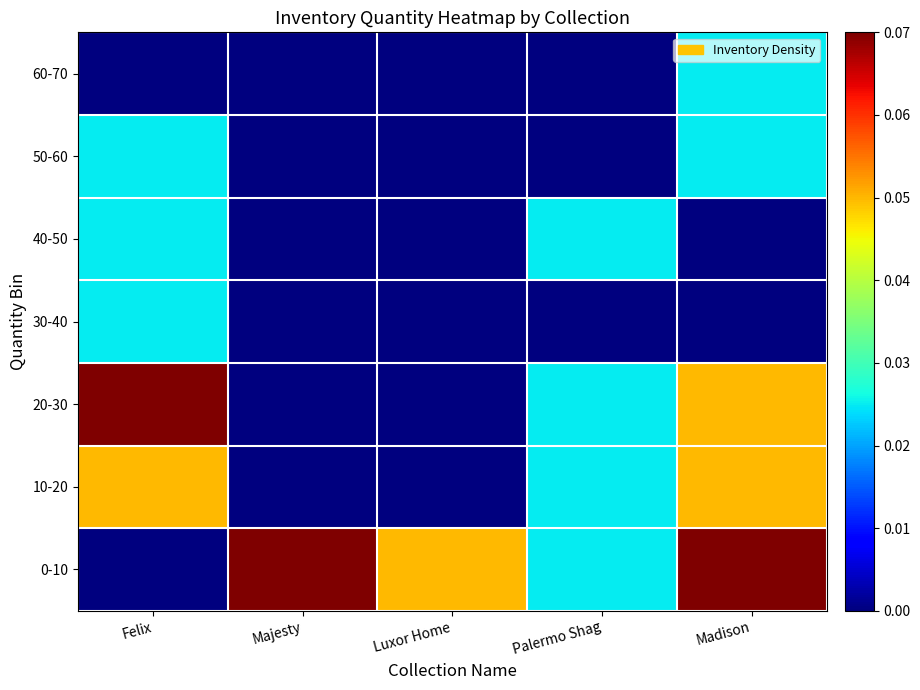

What is the greatest value displayed?

0.4